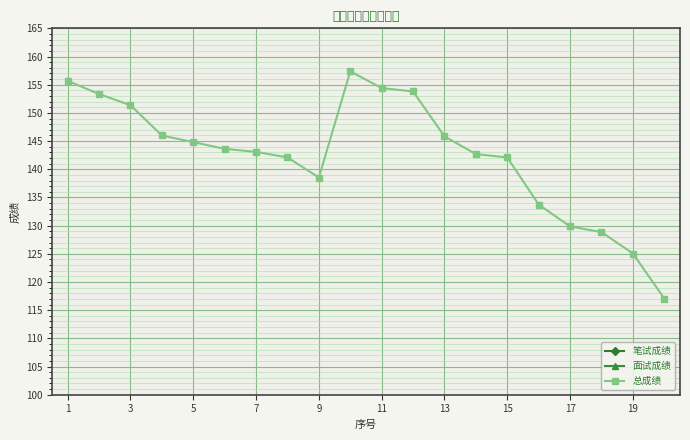

True or false: 总成绩 has a value of 198.4 at 13.

False